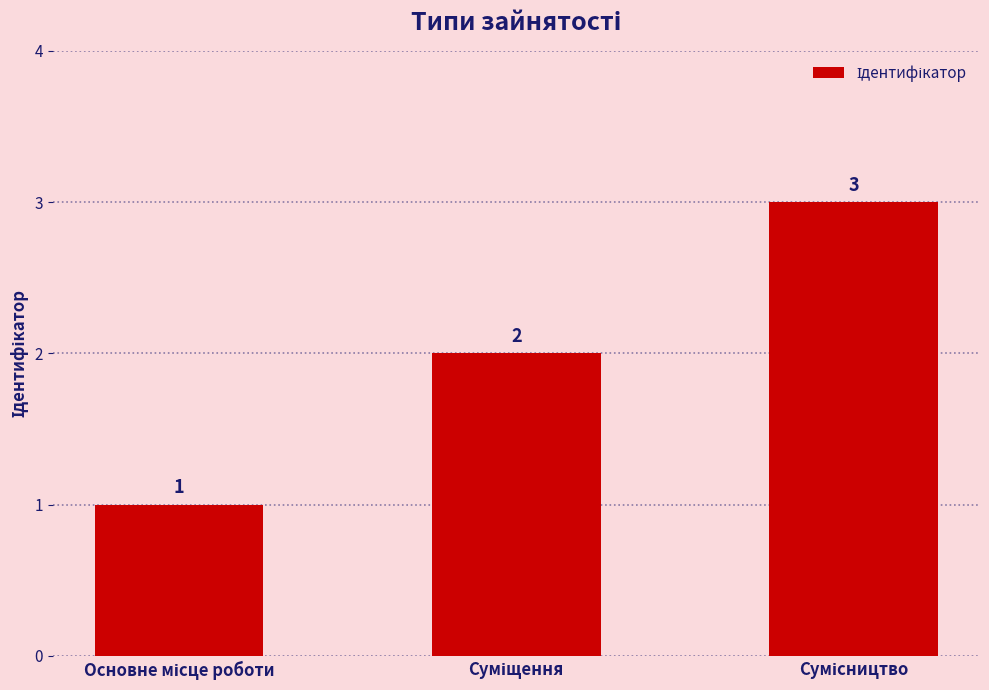

What is the value of the 2nd bar from the left?

2